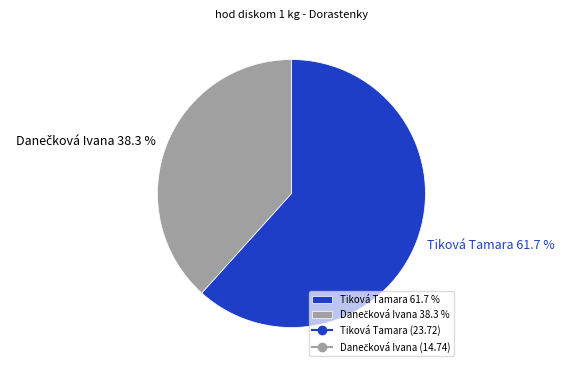

Which slice is the largest?

Tiková Tamara